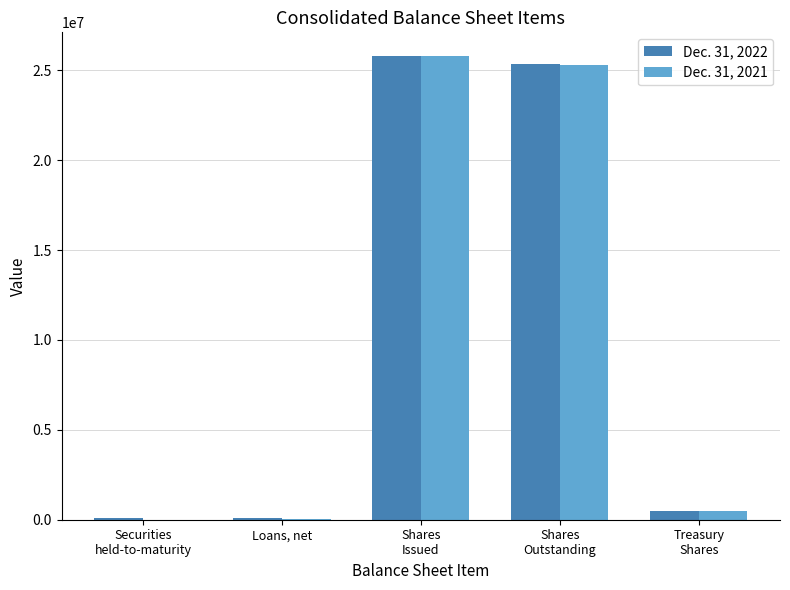

Reading left to right, transcribe all the data shown in this chart.

Dec. 31, 2022: 111029	72606	25825127	25349225	475902
Dec. 31, 2021: 0	67773	25777609	25300793	476816